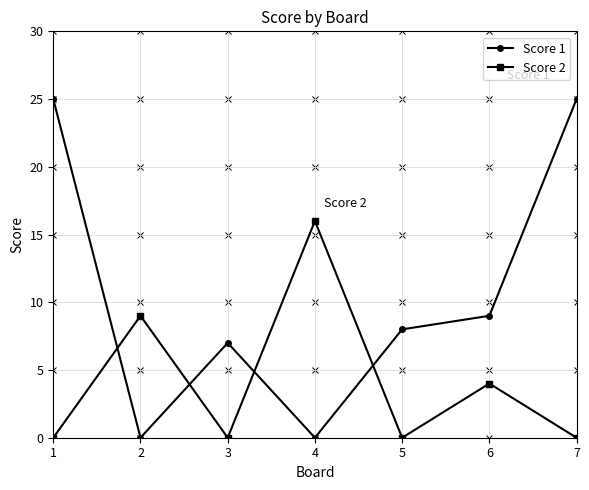

Which series changed the most between 3 and 6?

Score 2